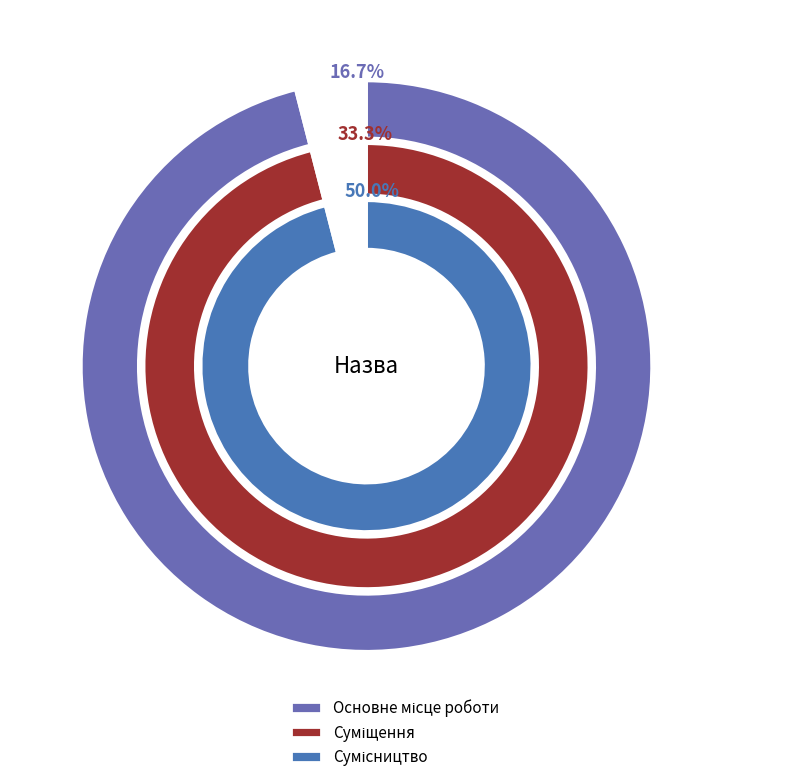

Which has a higher value, Суміщення or Сумісництво?

Сумісництво